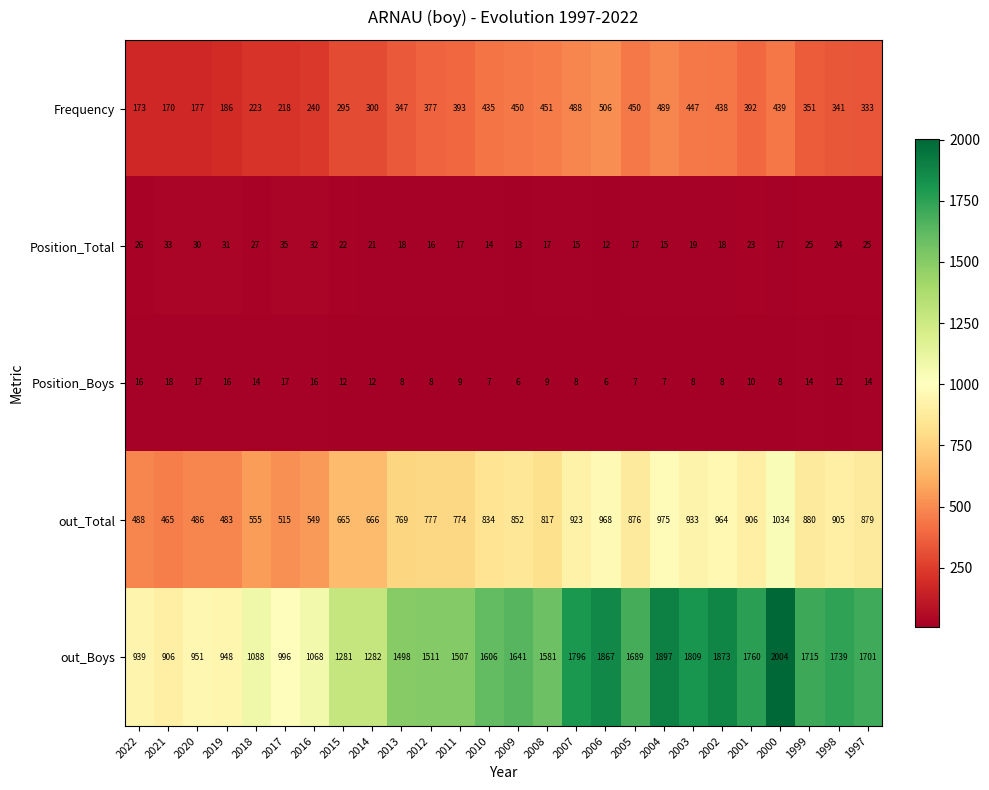

What is the difference between the maximum and minimum values in the Position_Total series?

23